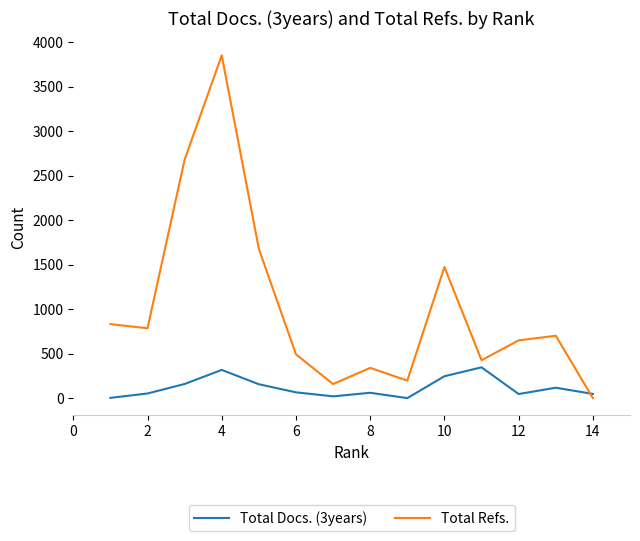

Does the chart have visible grid lines?

No